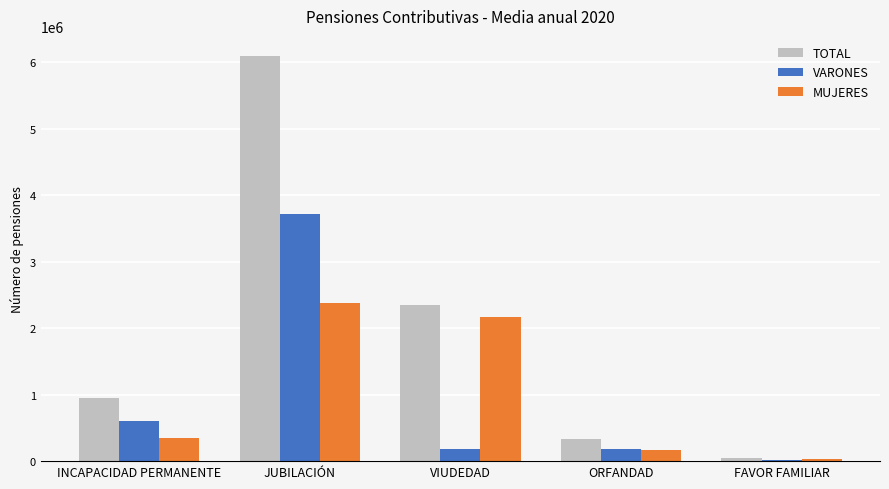

The TOTAL series shows 339502.0 at ORFANDAD. True or false?

True